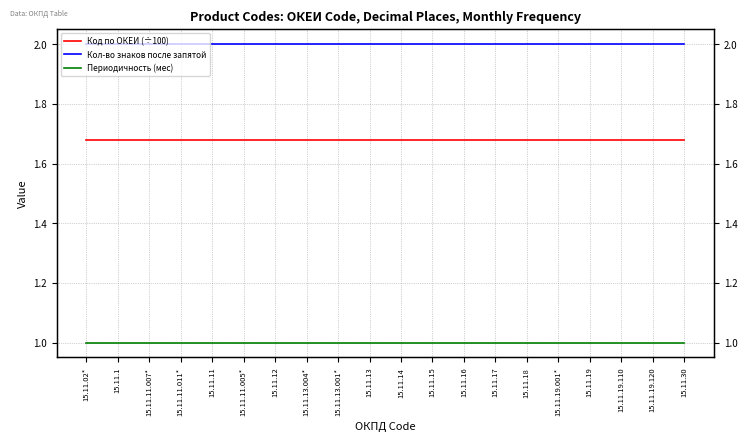

Reading left to right, list all the values displayed in this chart.

Код по ОКЕИ (÷100): 1.7	1.7	1.7	1.7	1.7	1.7	1.7	1.7	1.7	1.7	1.7	1.7	1.7	1.7	1.7	1.7	1.7	1.7	1.7	1.7
Кол-во знаков после запятой: 2.0	2.0	2.0	2.0	2.0	2.0	2.0	2.0	2.0	2.0	2.0	2.0	2.0	2.0	2.0	2.0	2.0	2.0	2.0	2.0
Периодичность (мес): 1.0	1.0	1.0	1.0	1.0	1.0	1.0	1.0	1.0	1.0	1.0	1.0	1.0	1.0	1.0	1.0	1.0	1.0	1.0	1.0